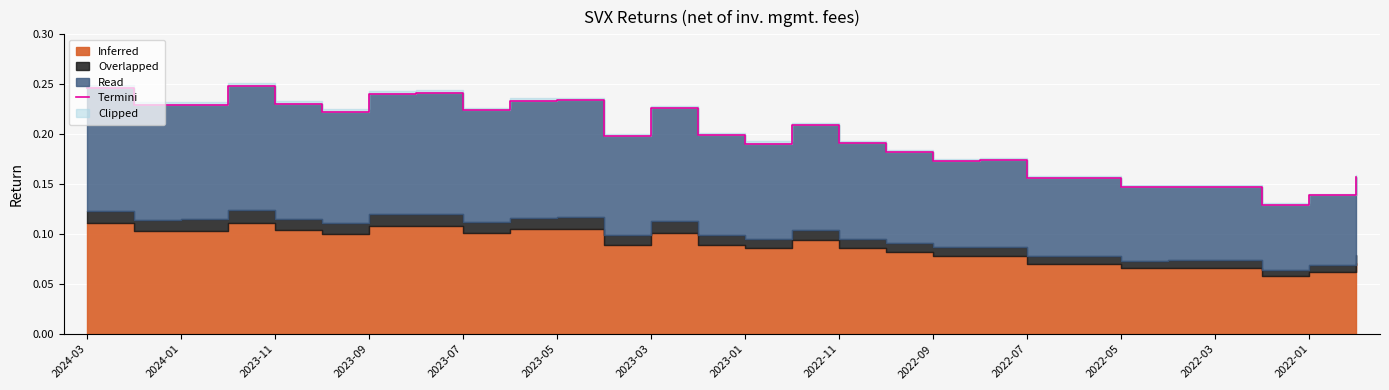

What is the sum of all values?

5.5